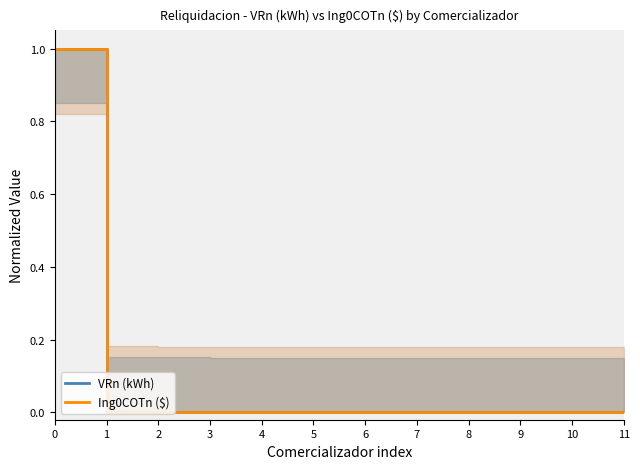

Reading left to right, what are all the values shown in this chart?

VRn (kWh): 1.0	0.0	0.0	0.0	0.0	0.0	0.0	0.0	0.0	0.0	0.0	0.0
Ing0COTn ($): 1.0	0.0	0.0	0.0	0.0	0.0	0.0	0.0	0.0	0.0	0.0	0.0